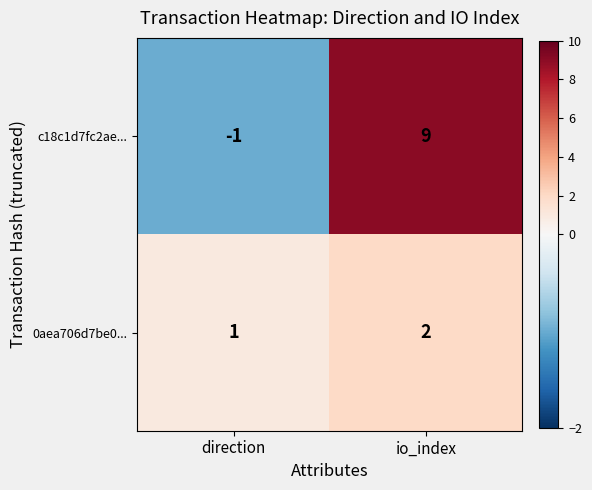

Is the value of c18c1d7fc2ae... at io_index greater than the value of 0aea706d7be0... at io_index?

Yes